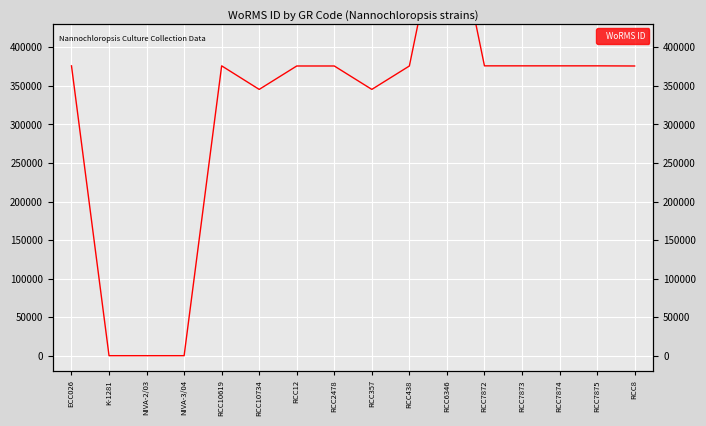

Rank the categories by value from lowest to highest.

K-1281, NIVA-2/03, NIVA-3/04, RCC10734, RCC357, RCC12, RCC2478, RCC438, RCC8, RCC10619, RCC7872, RCC7873, RCC7874, RCC7875, ECC026, RCC6346